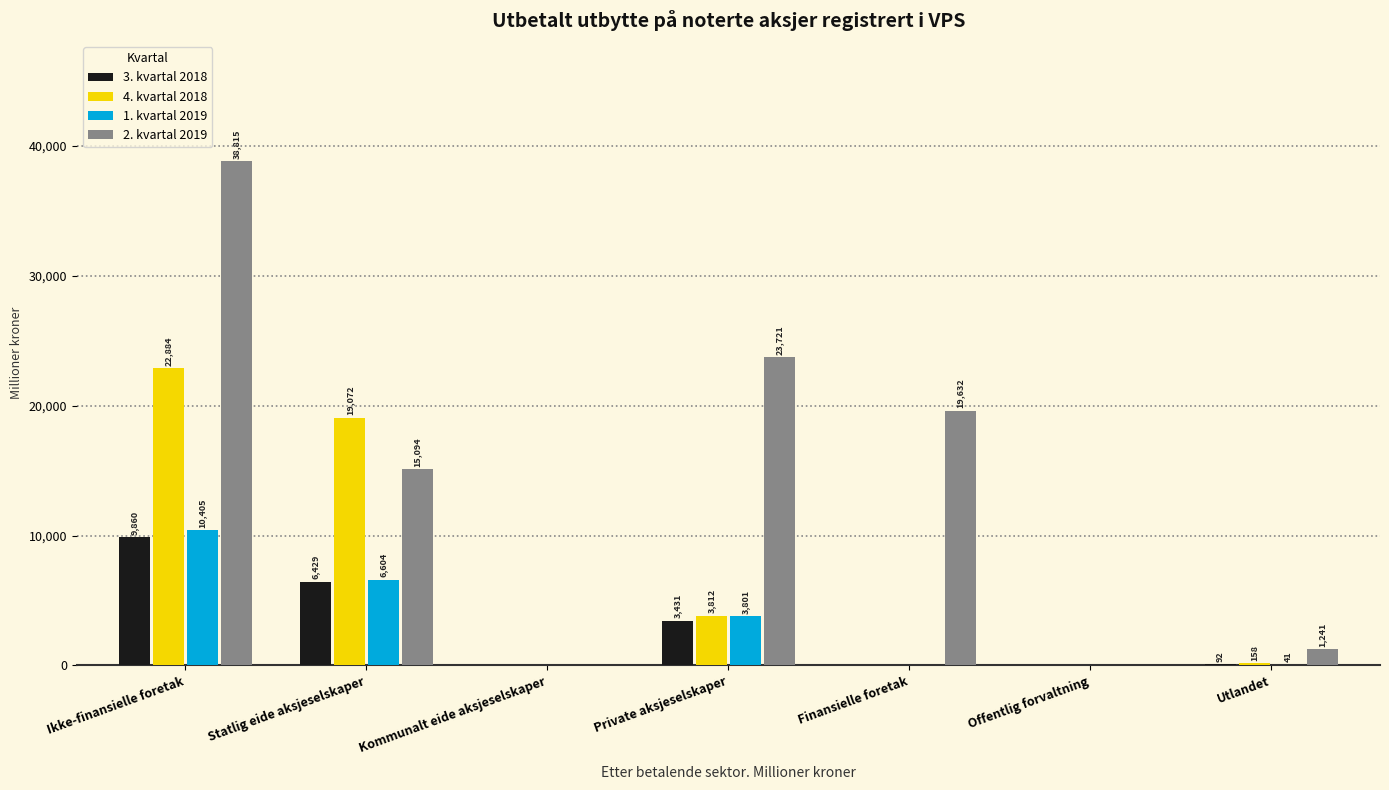

At which label does 2. kvartal 2019 first exceed 15094?

Ikke-finansielle foretak